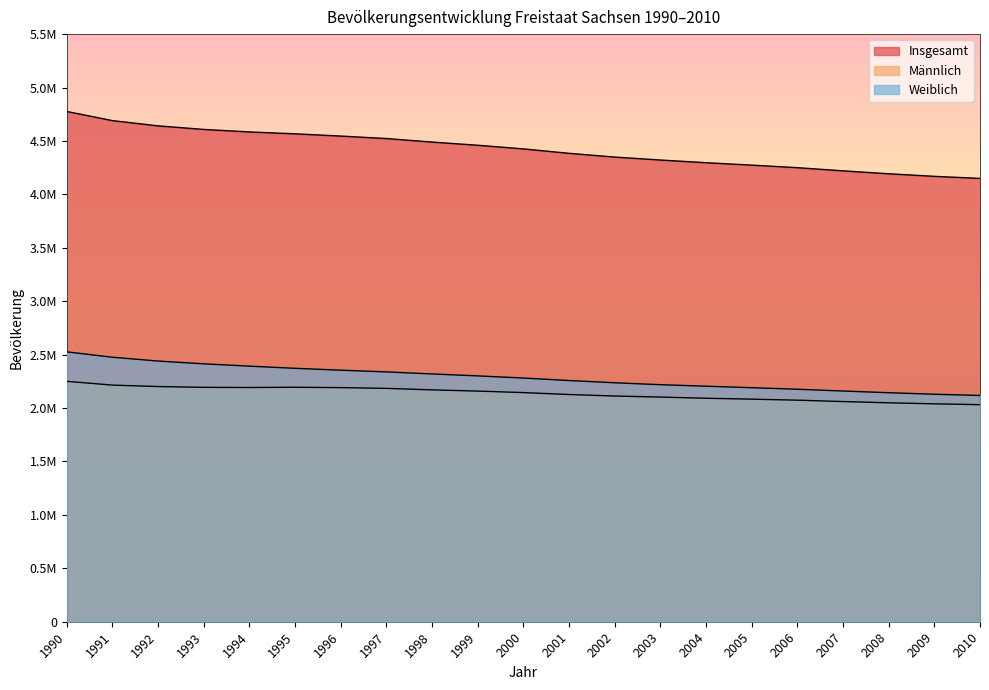

List the labels in order of Weiblich value, largest first.

1990, 1991, 1992, 1993, 1994, 1995, 1996, 1997, 1998, 1999, 2000, 2001, 2002, 2003, 2004, 2005, 2006, 2007, 2008, 2009, 2010